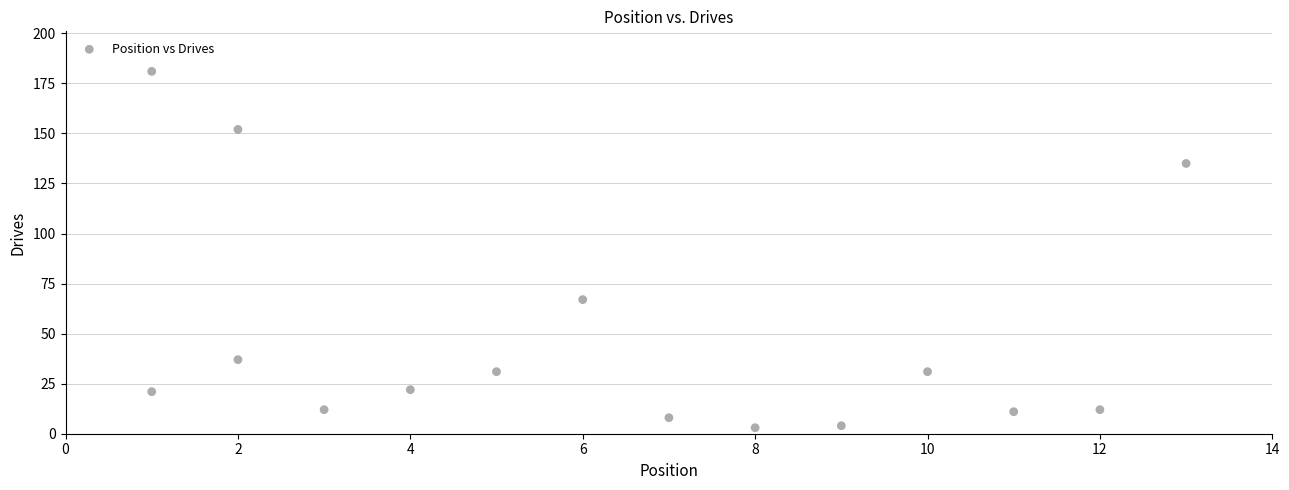

What Y value in the scatter plot is closest to 92?

67